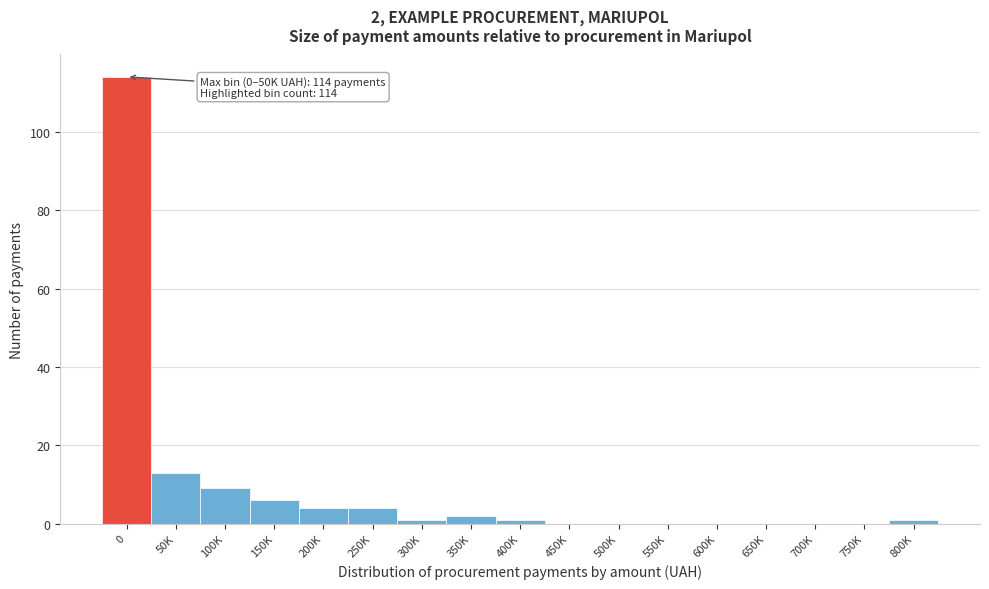

Reading left to right, extract all data points from this chart.

0=114	50K=13	100K=9	150K=6	200K=4	250K=4	300K=1	350K=2	400K=1	450K=0	500K=0	550K=0	600K=0	650K=0	700K=0	750K=0	800K=1